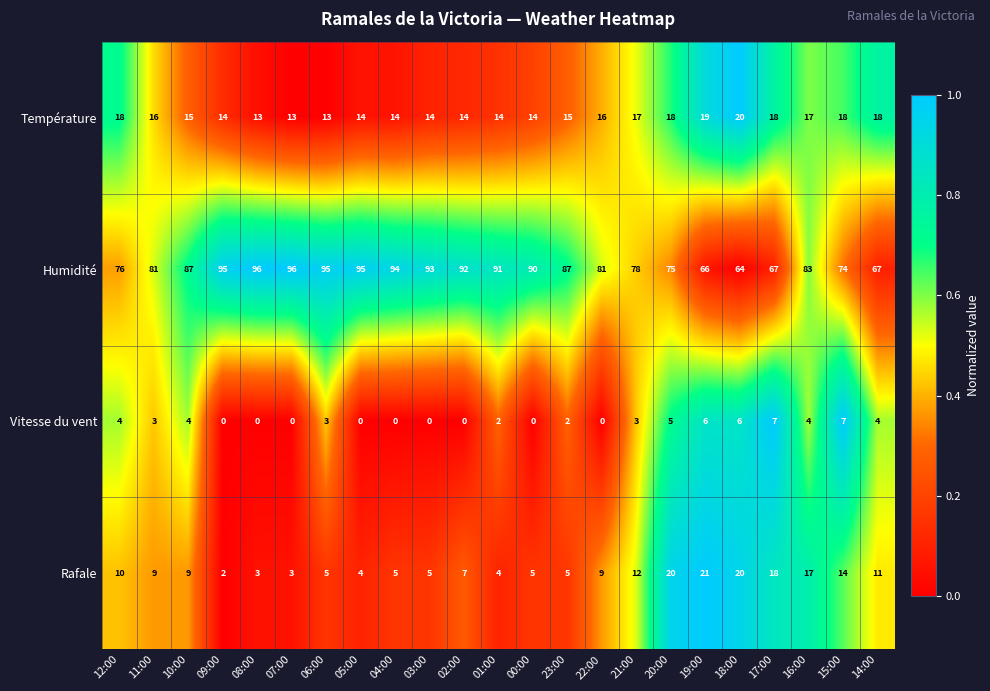

The value of Humidité at 17:00 is 67. True or false?

True